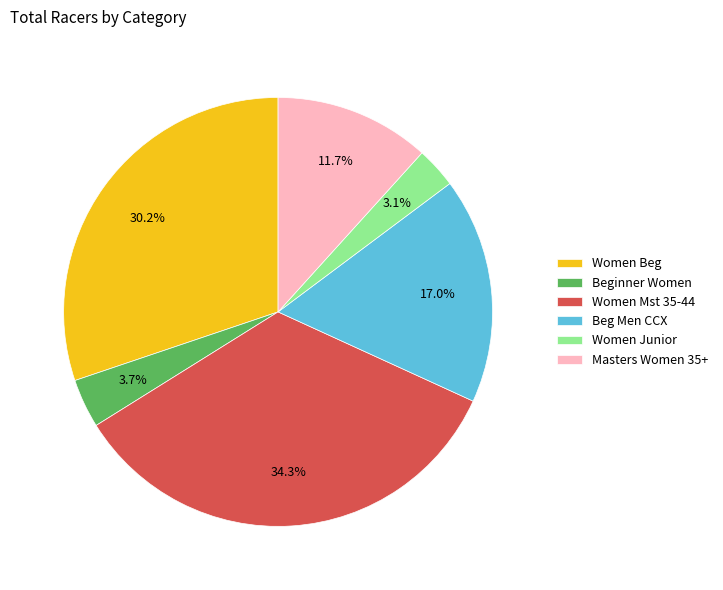

How many segments does this pie chart have?

6